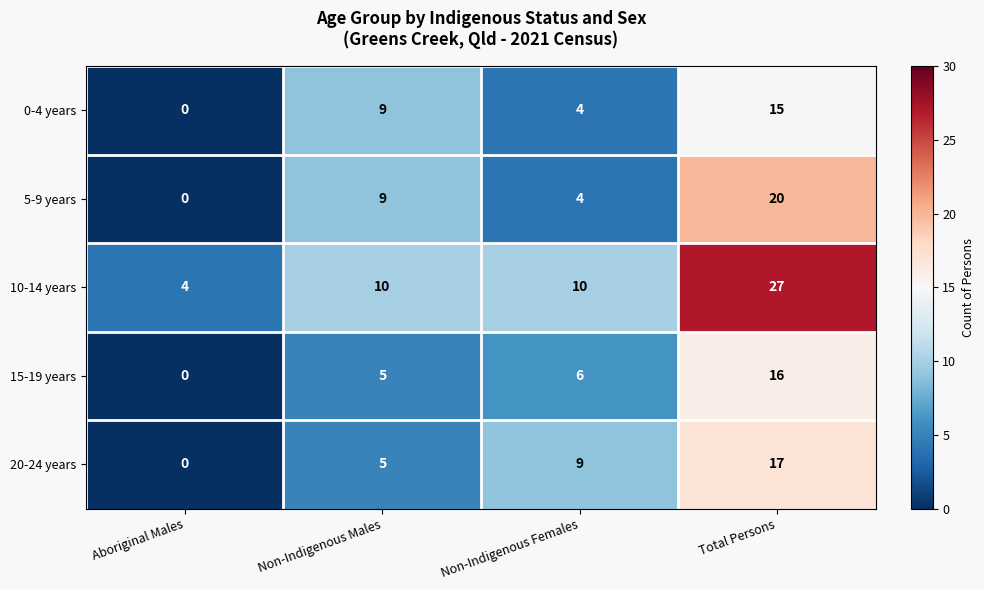

What is the approximate value of 15-19 years at Total Persons, to the nearest 10?

20